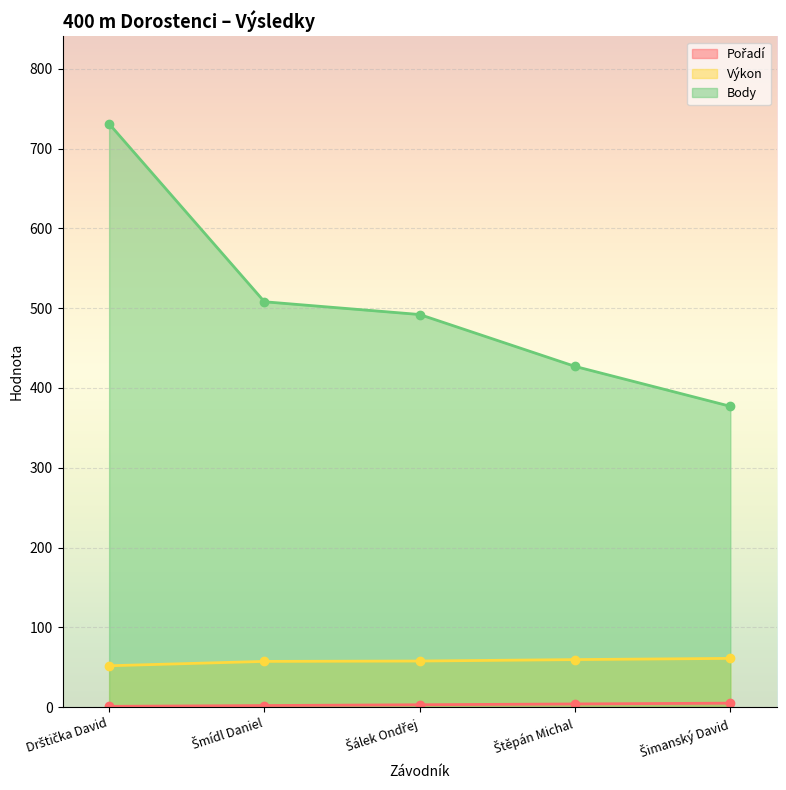

Which category has the highest value in the Body series?

Drštička David